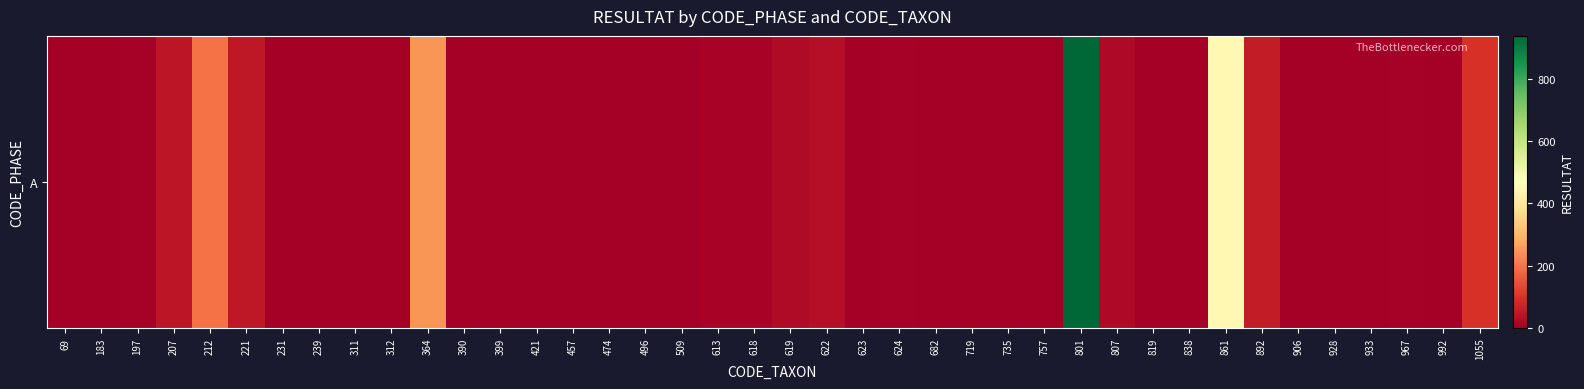

Count the number of categories in the chart.

40